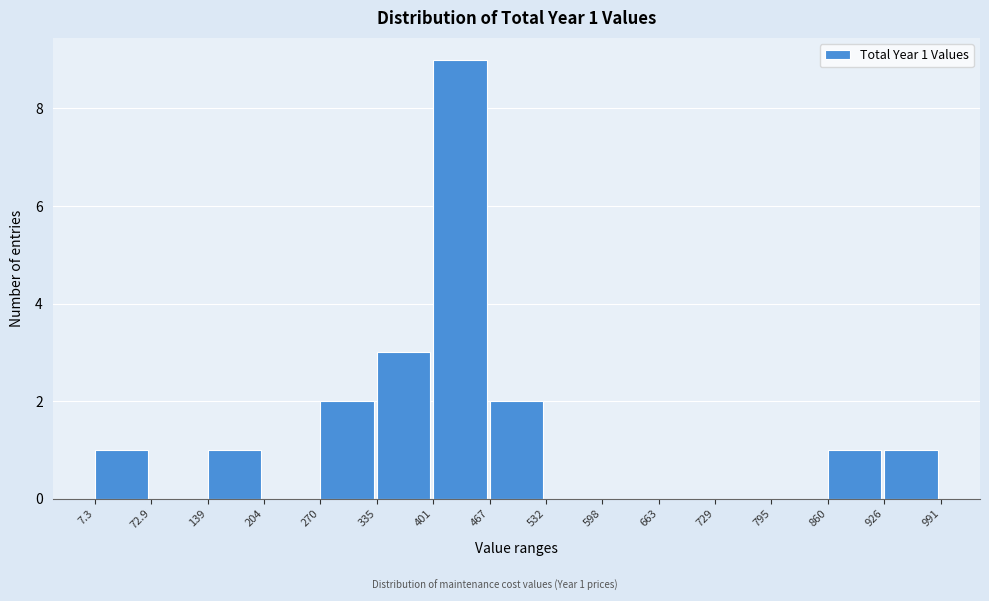

Over which range of the x-axis is the bar tallest?

401 to 467